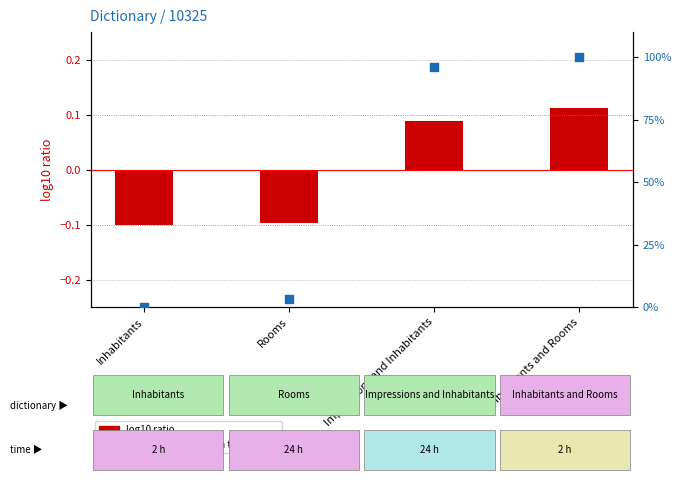

Which series contains the lowest Y value?

log10 ratio (id)